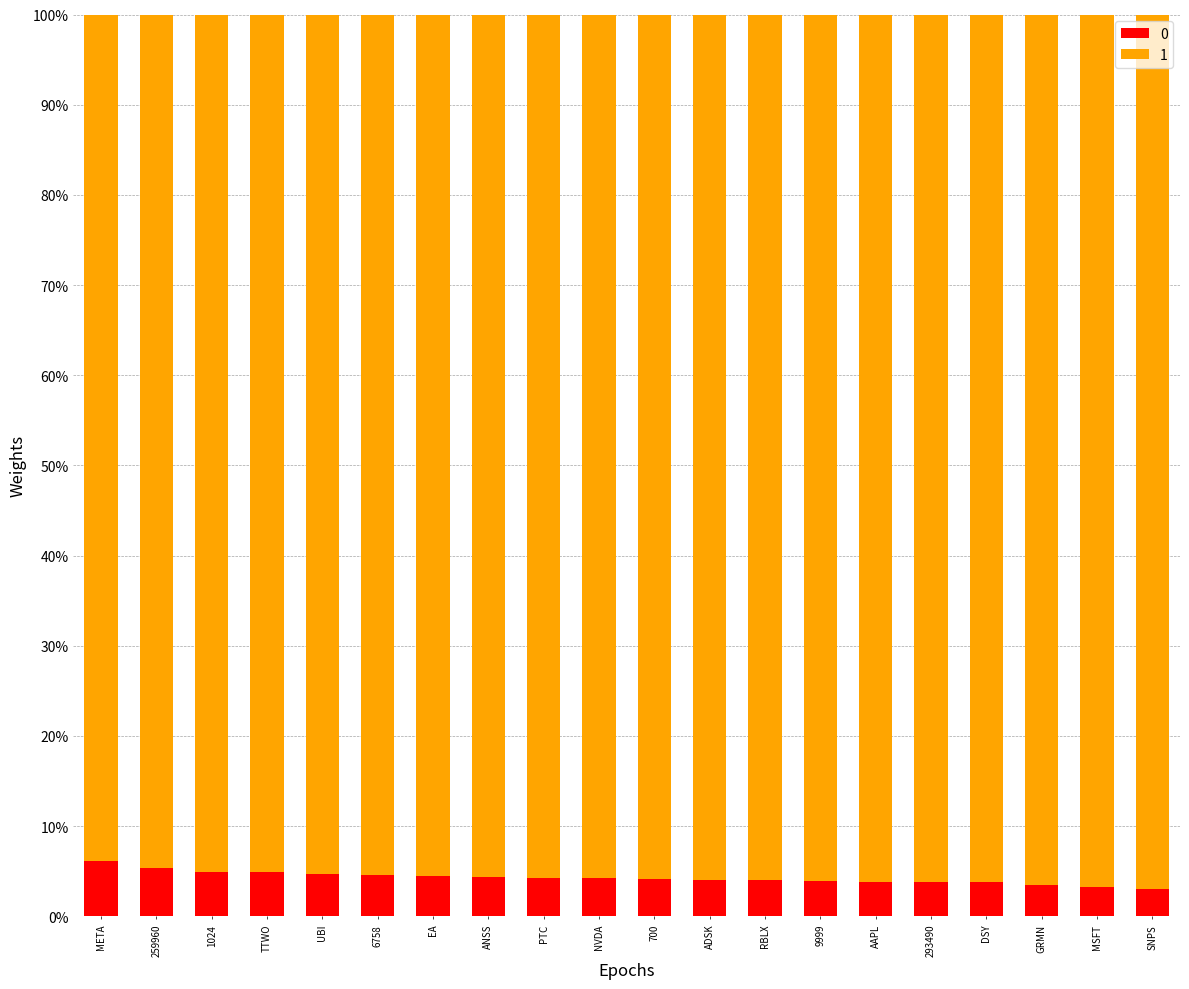

What is the total value across all series at ADSK?

100.0